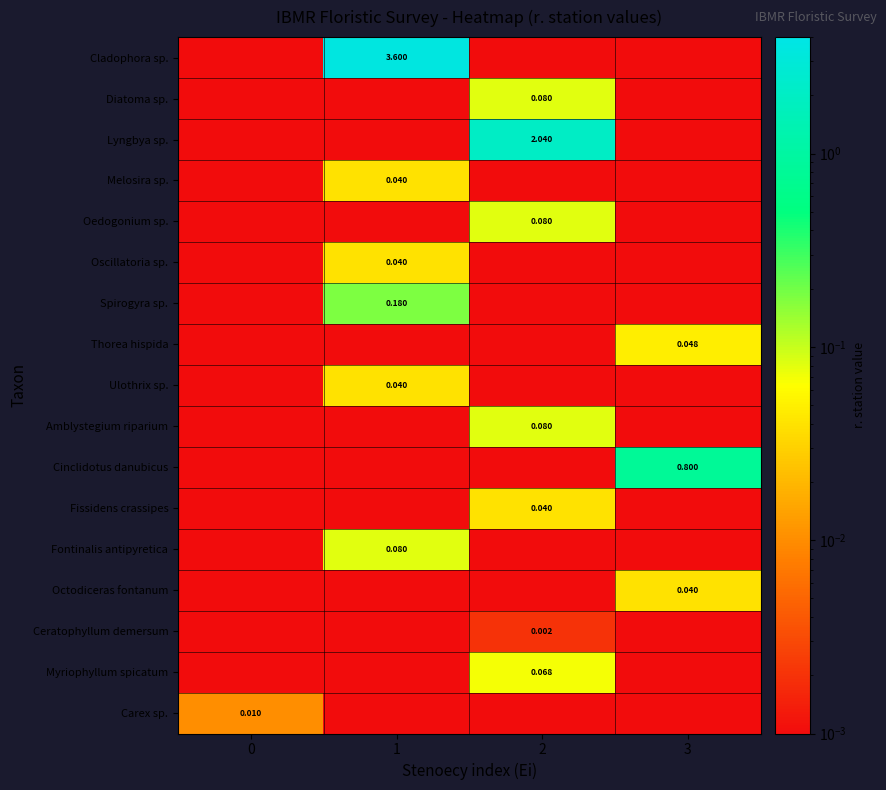

Rank the categories by Octodiceras fontanum value from highest to lowest.

3, 0, 1, 2